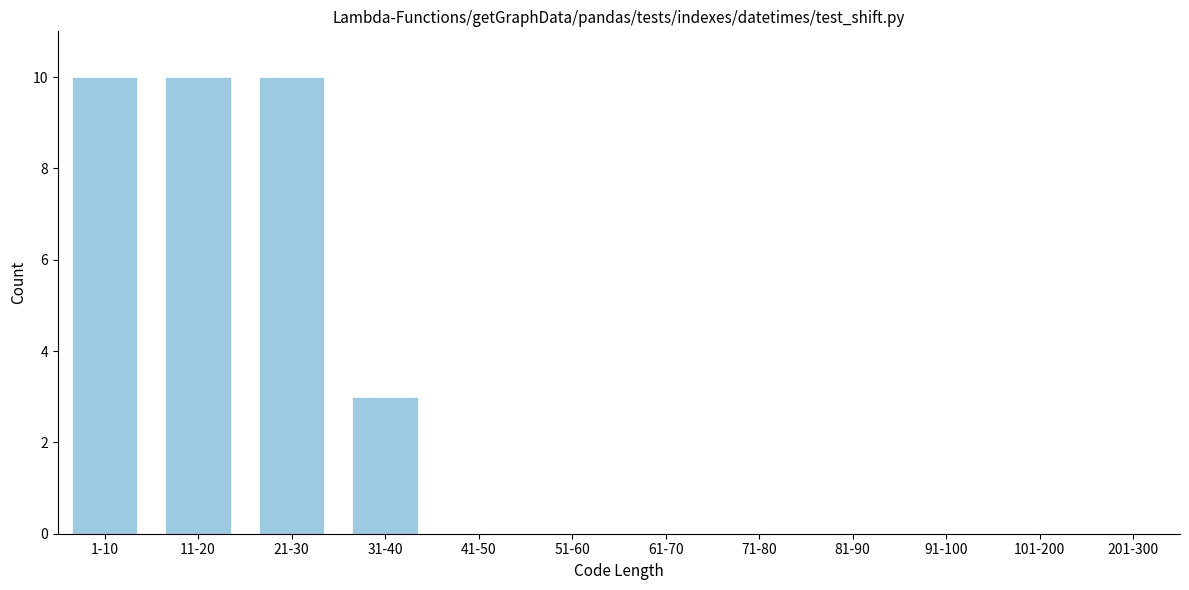

Reading right to left, what are all the values shown in this chart?

201-300=0	101-200=0	91-100=0	81-90=0	71-80=0	61-70=0	51-60=0	41-50=0	31-40=3	21-30=10	11-20=10	1-10=10